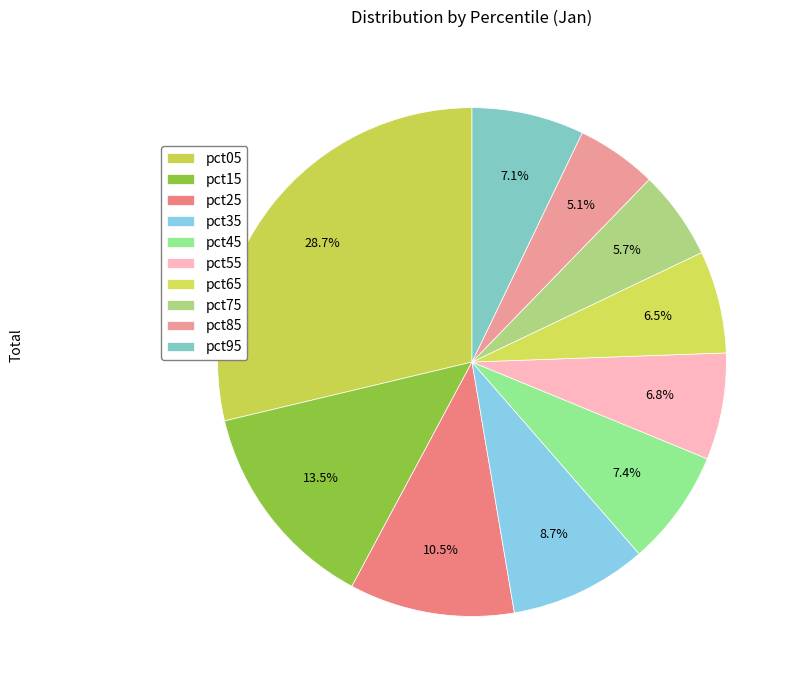

Count the number of slices in the pie.

10